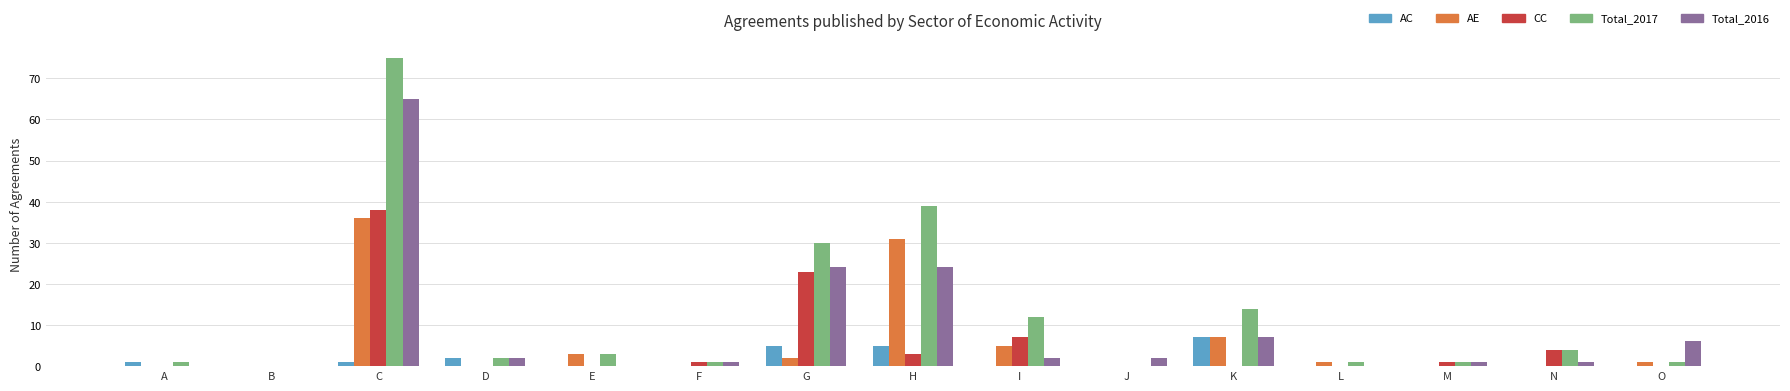

True or false: AE has a value of 15 at D.

False